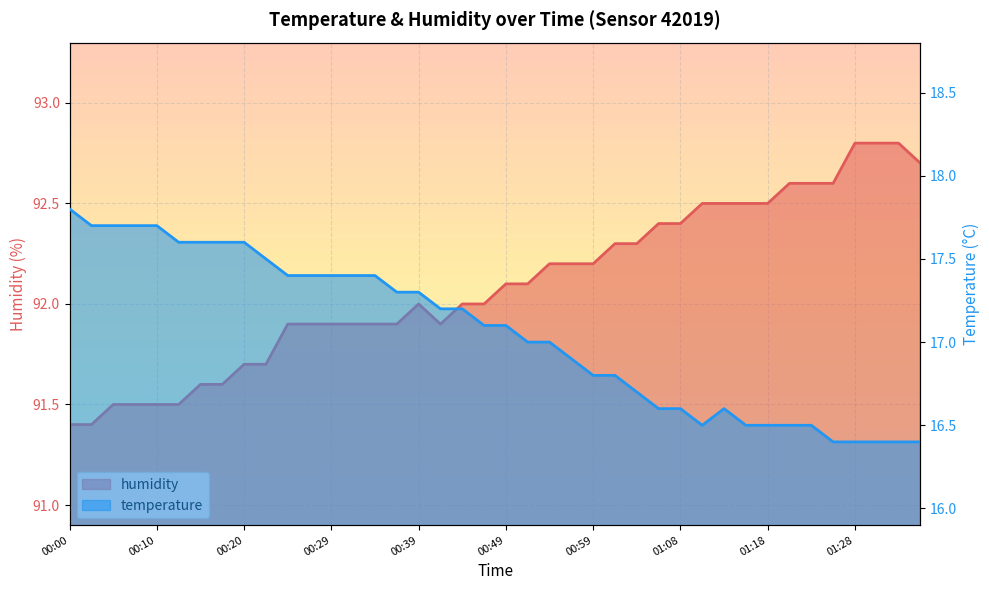

At which label does humidity reach its minimum?

00:00